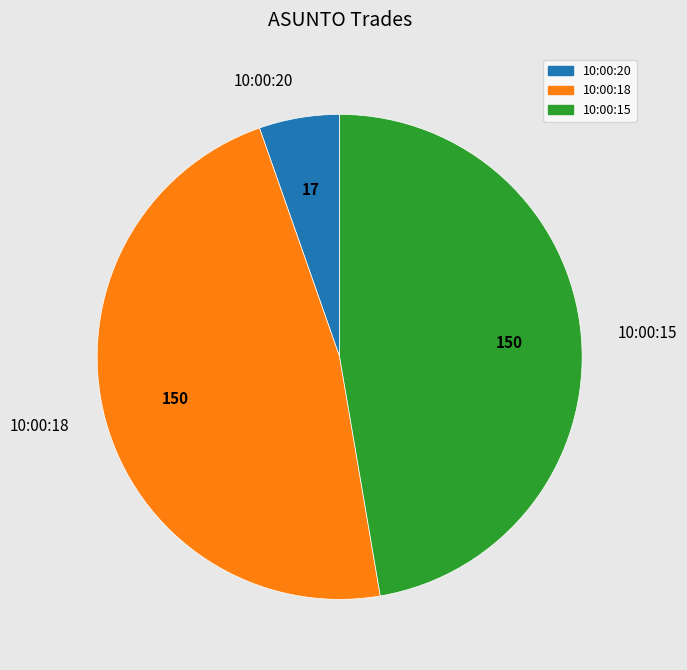

Is the sum of 10:00:20 and 10:00:18 greater than half?

Yes